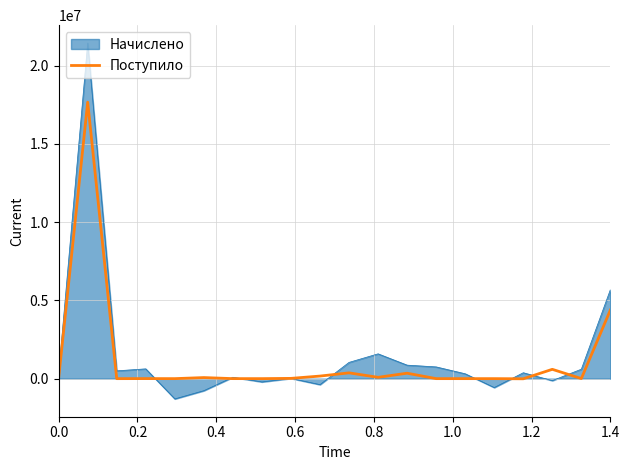

List the series in order of their peak value, highest first.

Начислено, Поступило